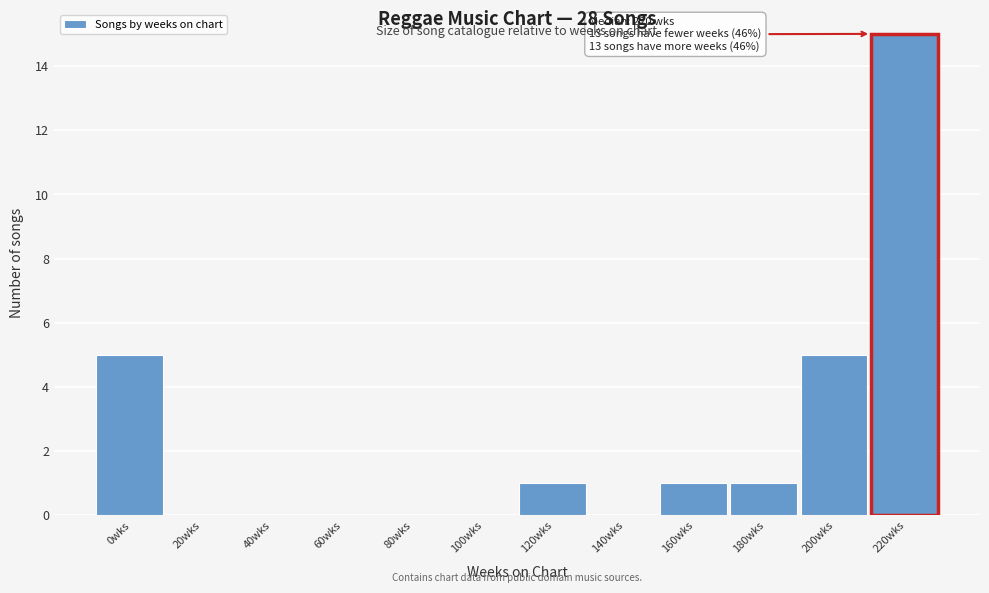

Reading left to right, what are all the values shown in this chart?

0wks=5	20wks=0	40wks=0	60wks=0	80wks=0	100wks=0	120wks=1	140wks=0	160wks=1	180wks=1	200wks=5	220wks=15